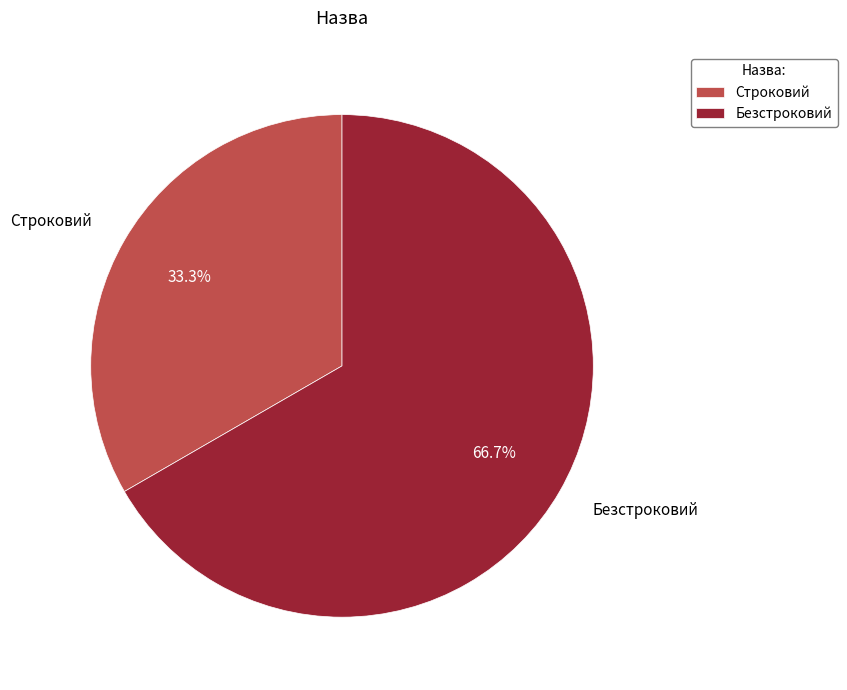

The Безстроковий slice represents 79% of the pie. True or false?

False